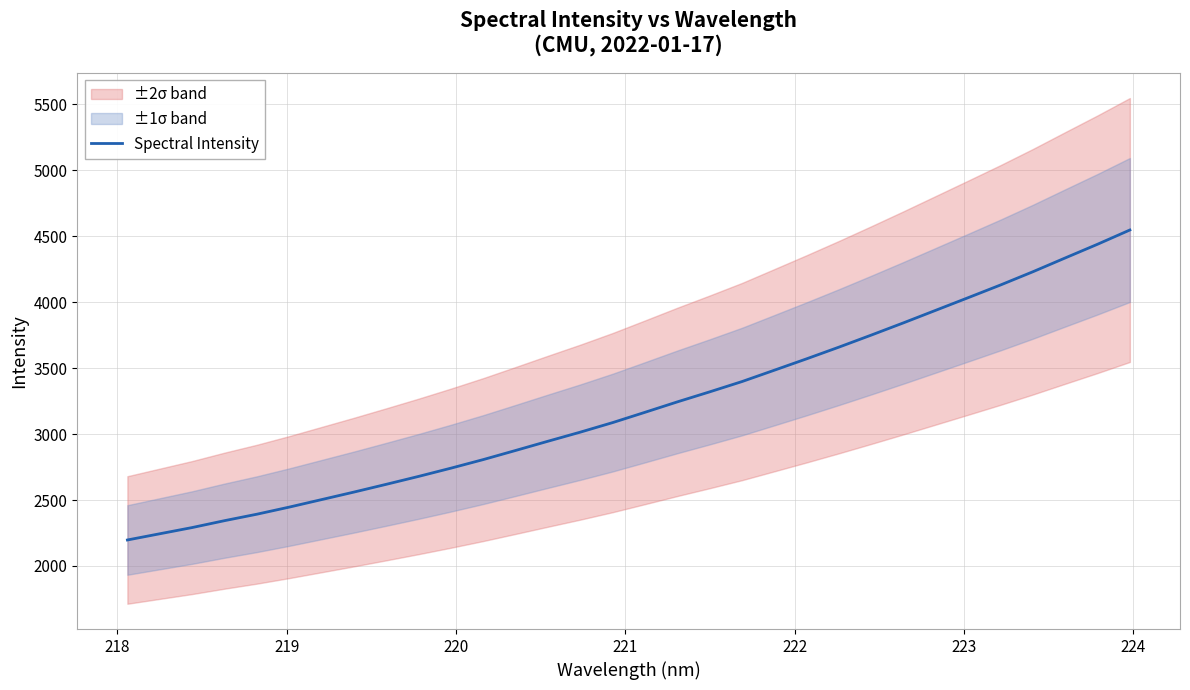

What is the maximum value for Spectral Intensity?

4547.0